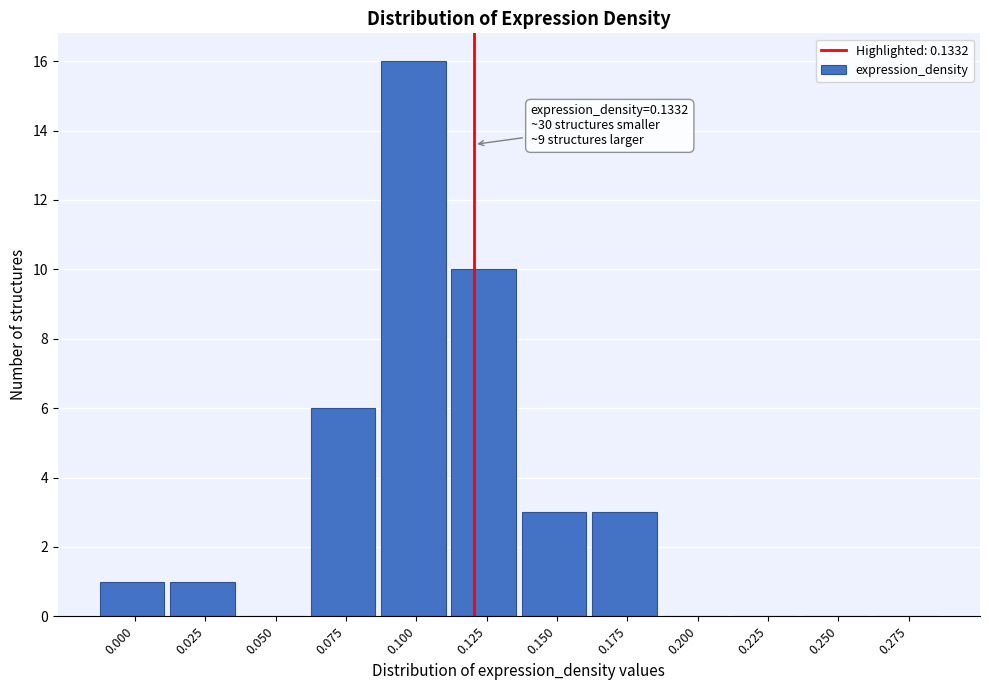

Reading right to left, what are all the values shown in this chart?

0.275=0	0.250=0	0.225=0	0.200=0	0.175=3	0.150=3	0.125=10	0.100=16	0.075=6	0.050=0	0.025=1	0.000=1